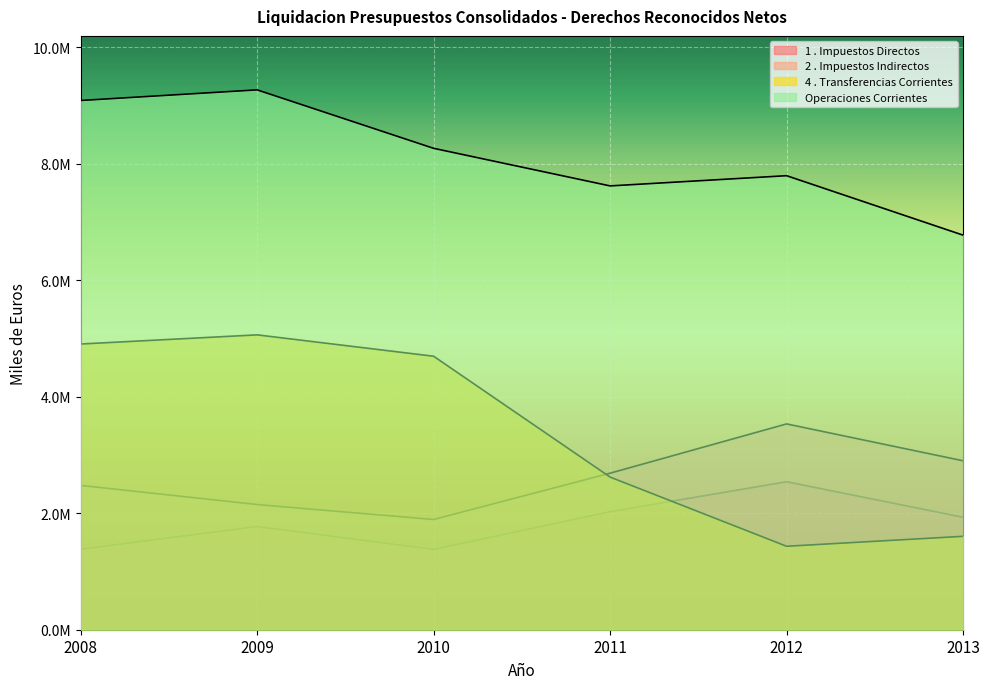

What is the average value of the Operaciones Corrientes series?

8134436